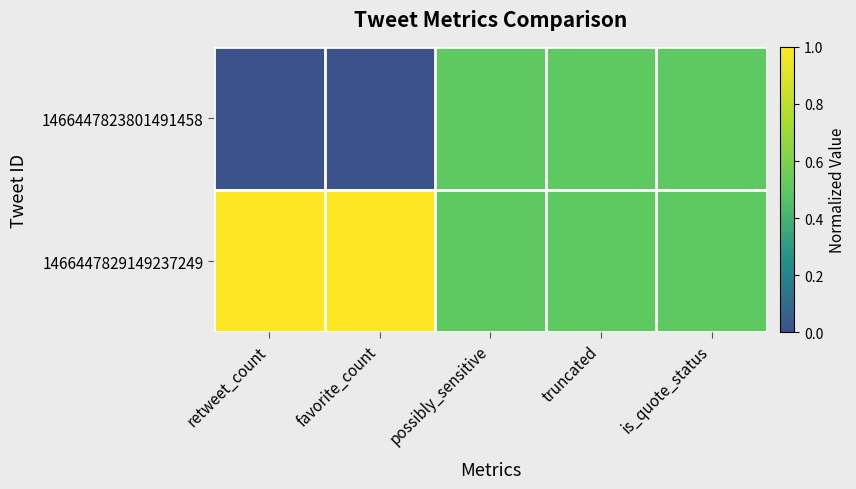

Reading left to right, transcribe all the data shown in this chart.

1466447823801491458: retweet_count=0.0	favorite_count=0.0	possibly_sensitive=0.5	truncated=0.5	is_quote_status=0.5
1466447829149237249: retweet_count=1.0	favorite_count=1.0	possibly_sensitive=0.5	truncated=0.5	is_quote_status=0.5